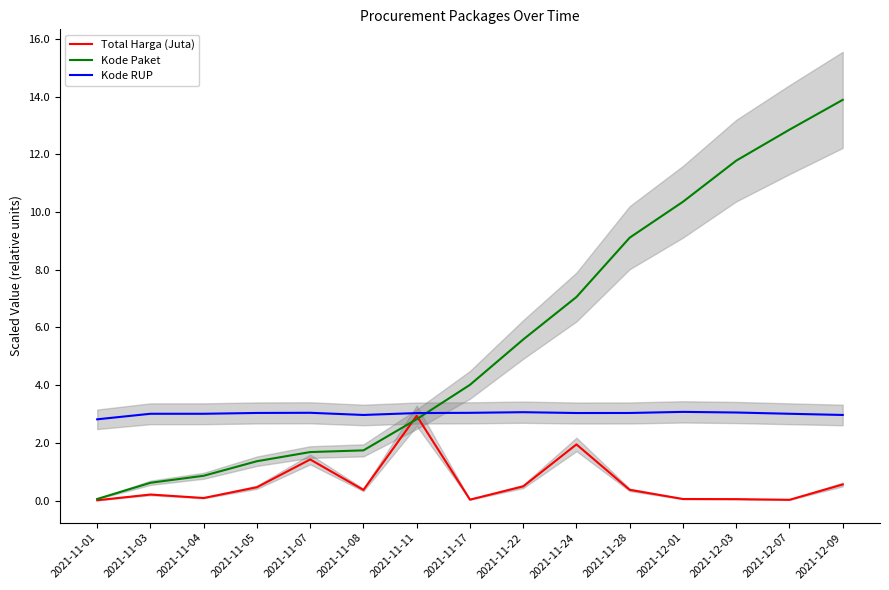

What is the difference between the Kode RUP values at 2021-11-07 and 2021-12-09?

0.1